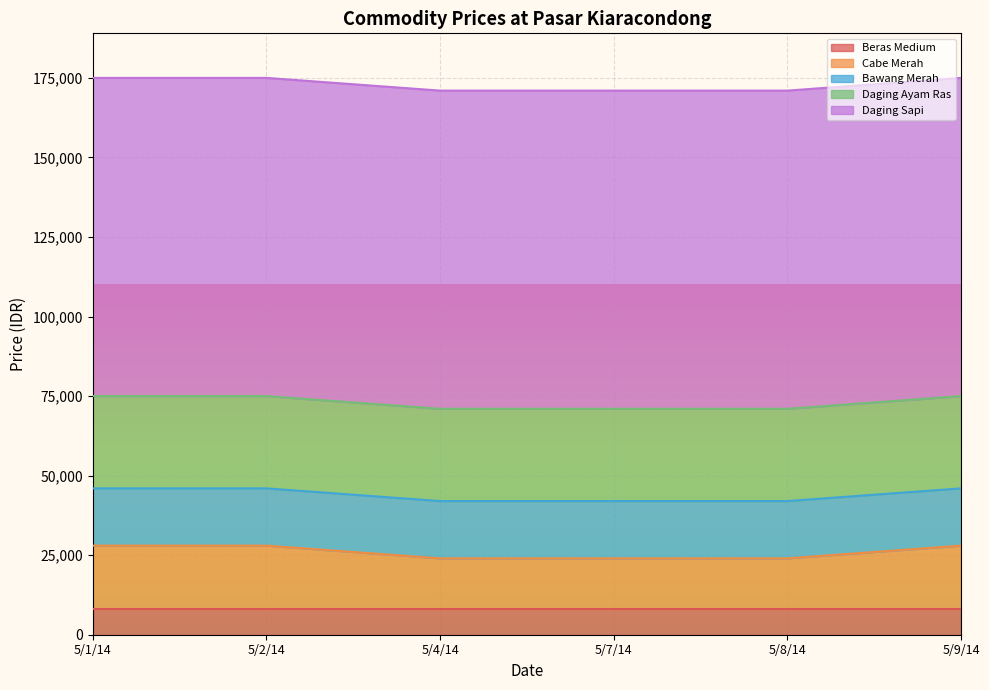

What is the approximate value of Daging Ayam Ras at 5/1/14?

29000